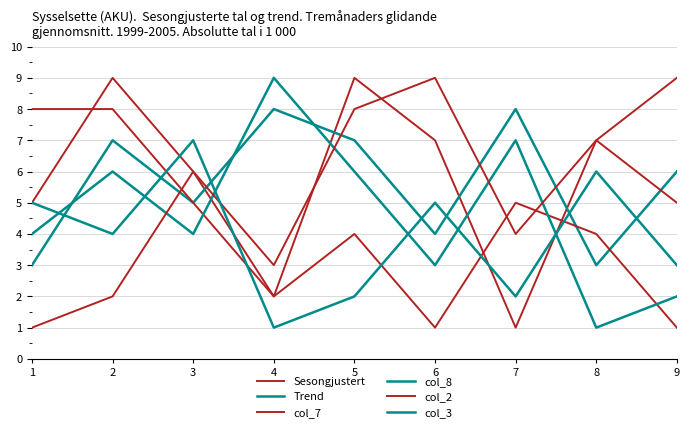

Where do col_3 and col_7 first cross each other?

2 and 3